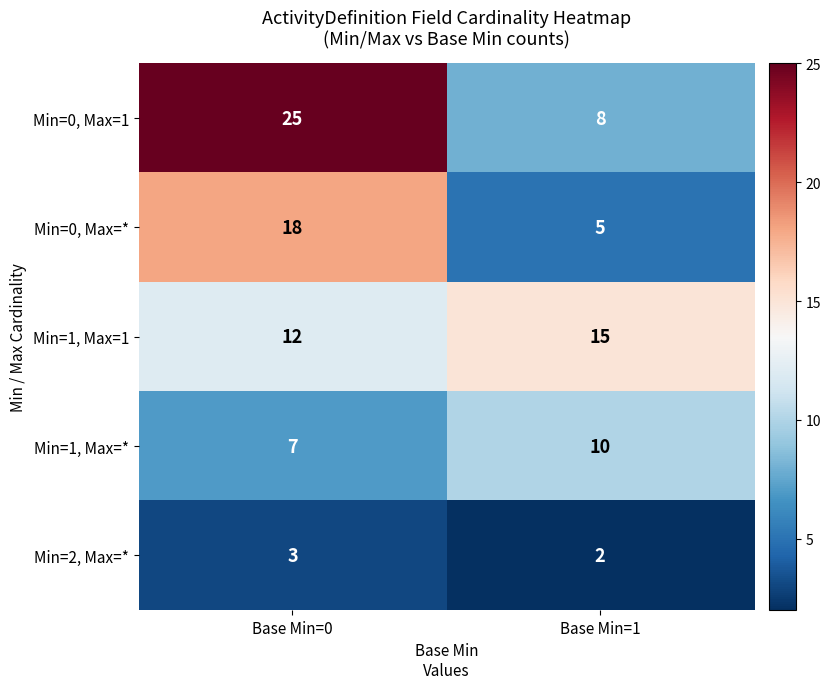

Which series has the widest spread of values?

Min=0, Max=1